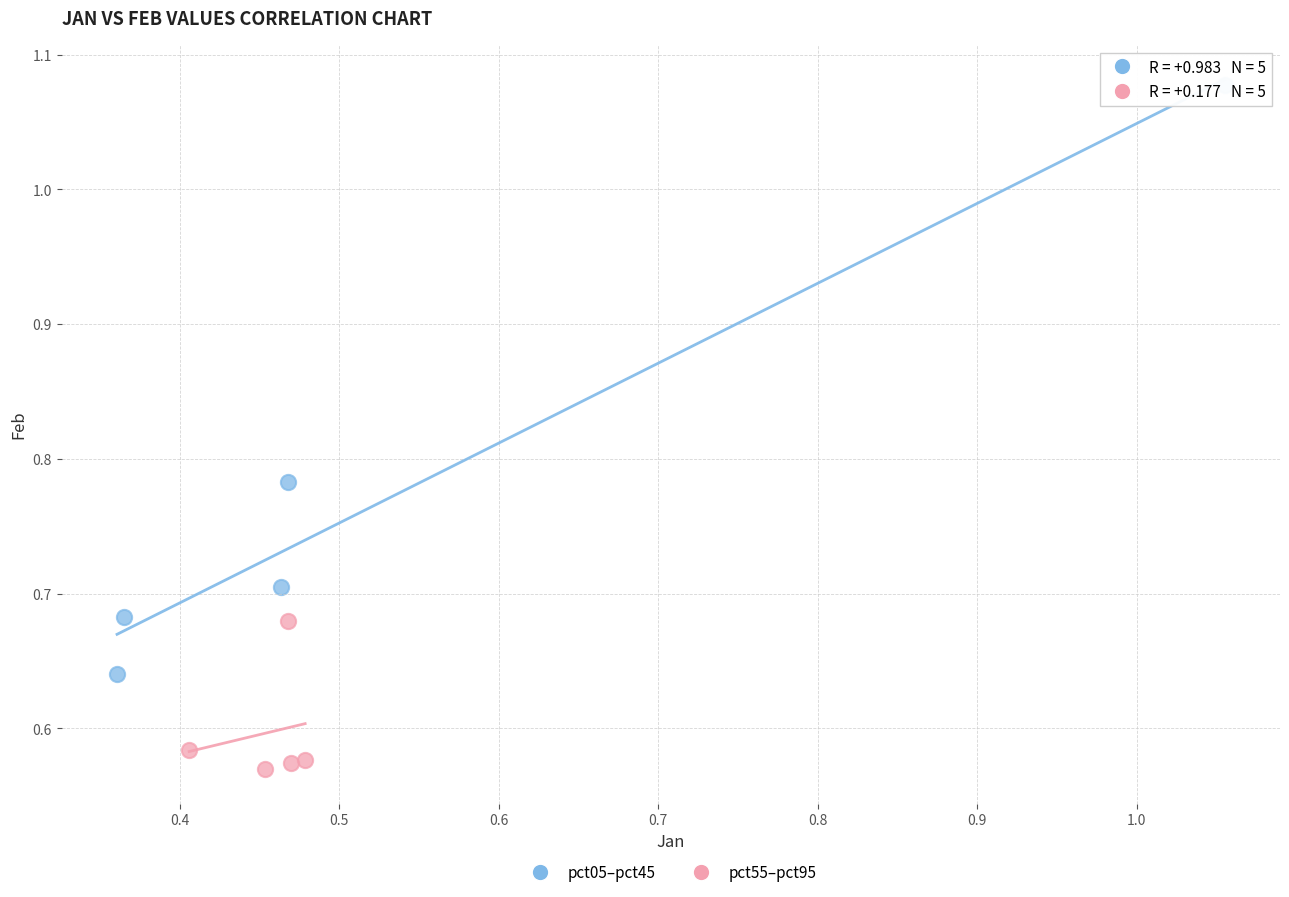

What are all the series names shown in the legend?

pct05–pct45, pct55–pct95